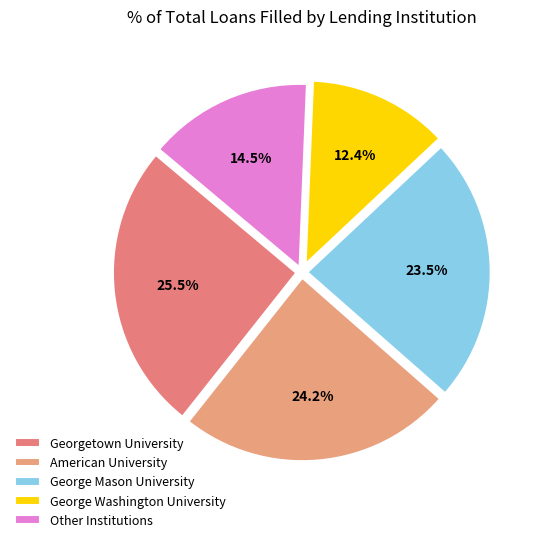

How many segments does this pie chart have?

5